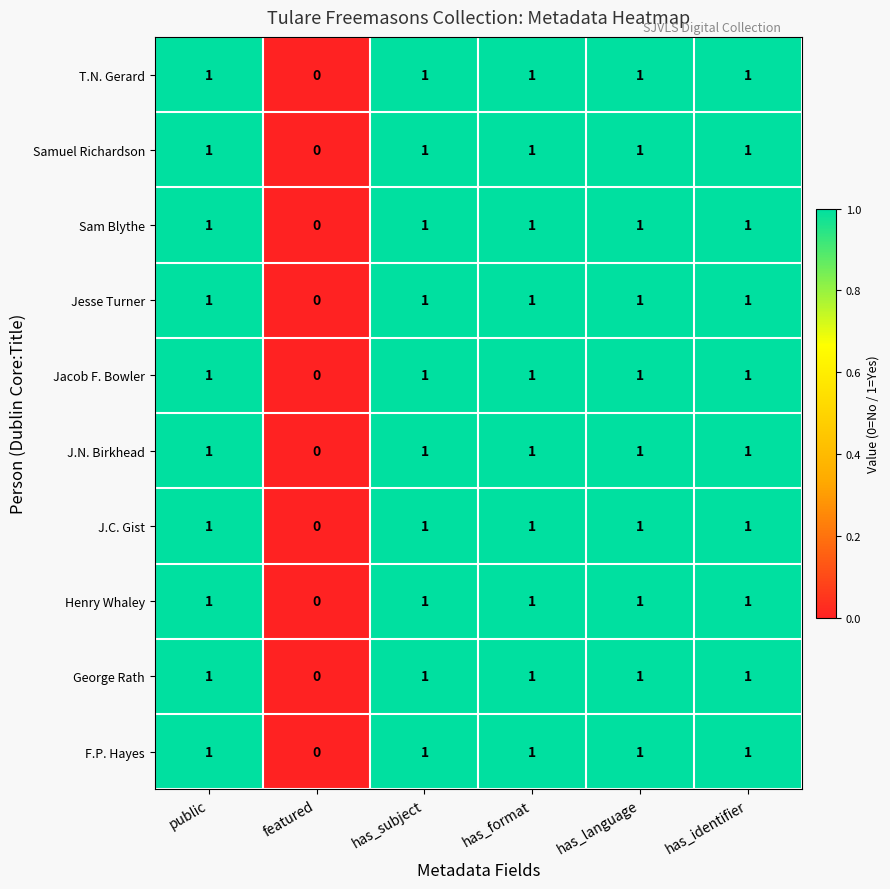

At which label is J.C. Gist closest to 0?

featured